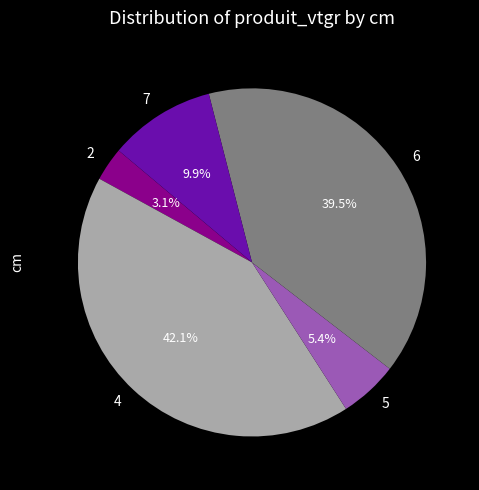

To the nearest percent, what portion does 5 represent?

5%